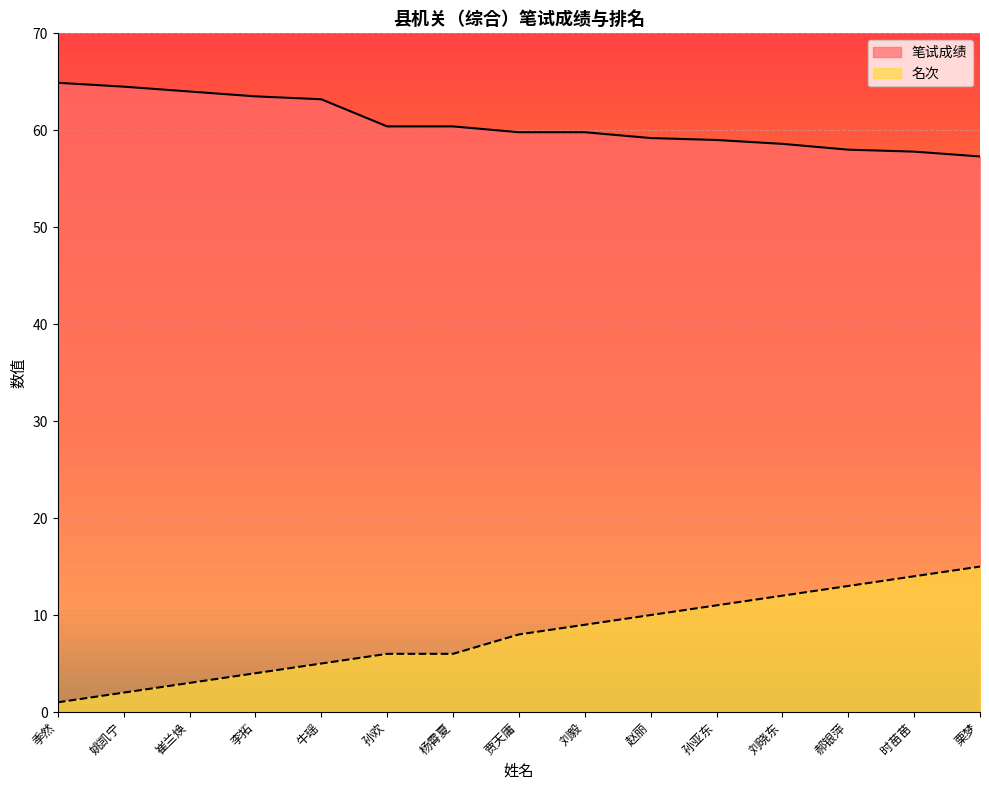

The value of 笔试成绩 at 牛瑶 is 15.9. True or false?

False